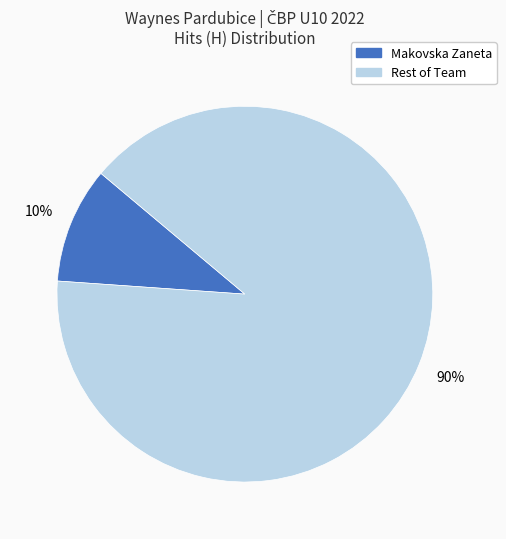

To the nearest percent, what is the combined percentage of Rest of Team and Makovska Zaneta?

100%